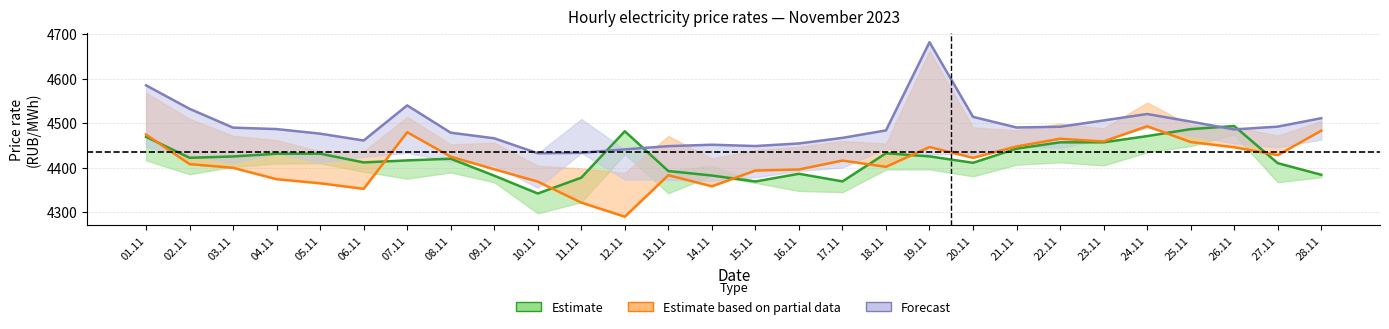

Between 18.11 and 20.11, which is larger?

18.11